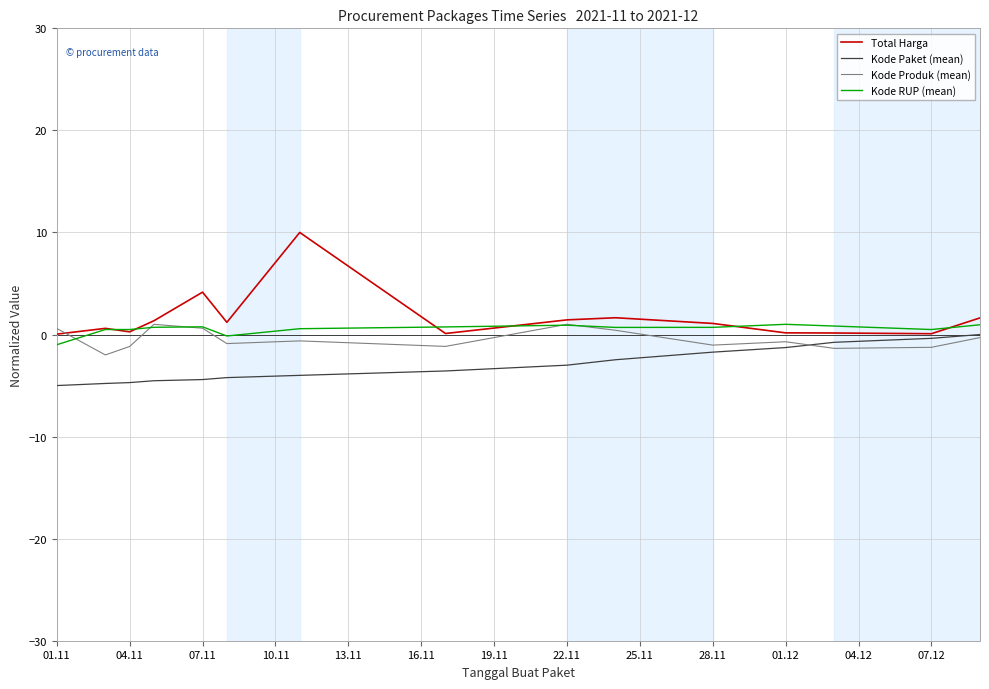

What is the lowest value of the Kode Produk (mean) series?

-2.0